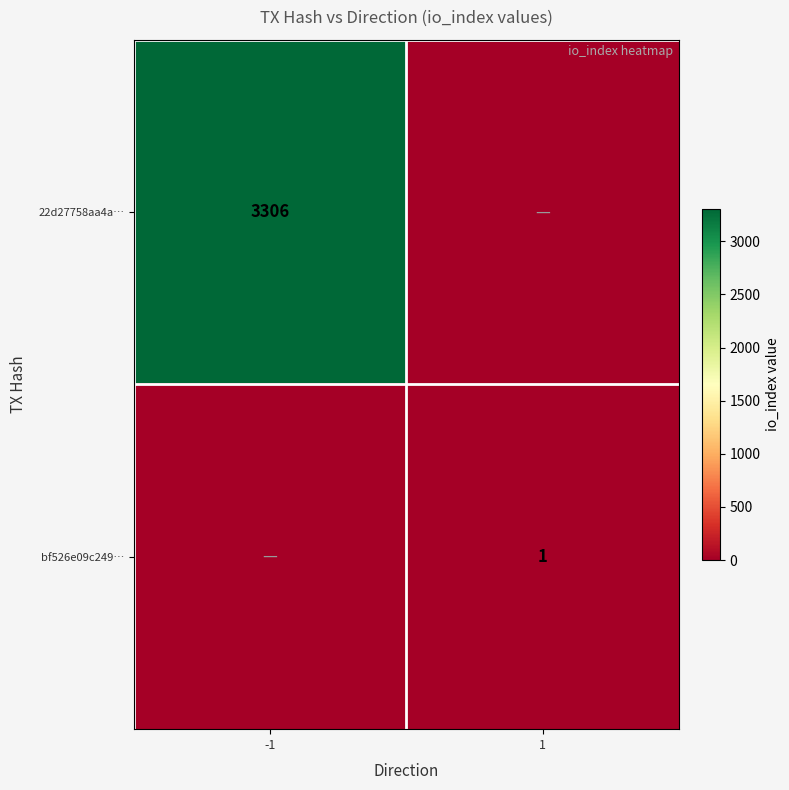

The value of bf526e09c249… at 1 is 1. True or false?

True